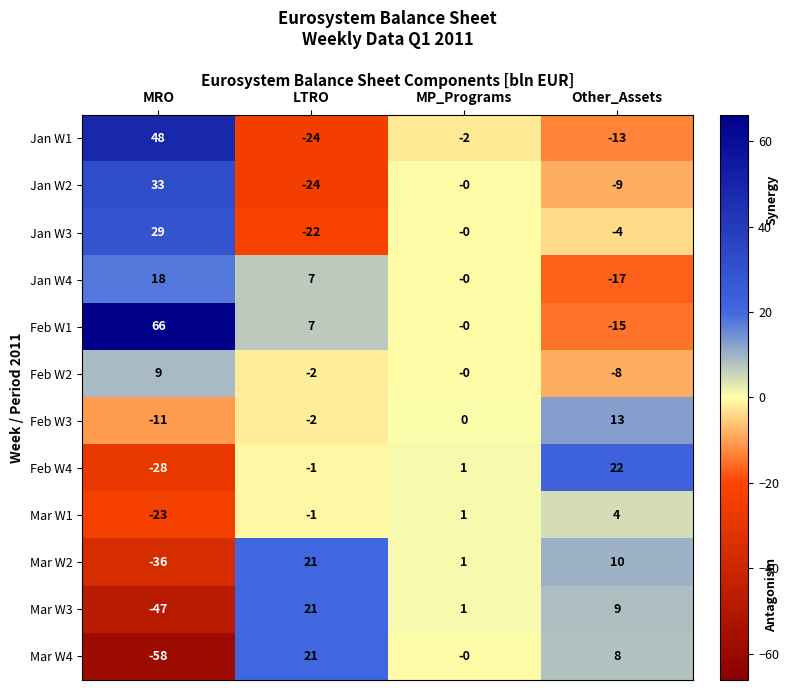

The value of Mar W2 at MRO is -36. True or false?

True